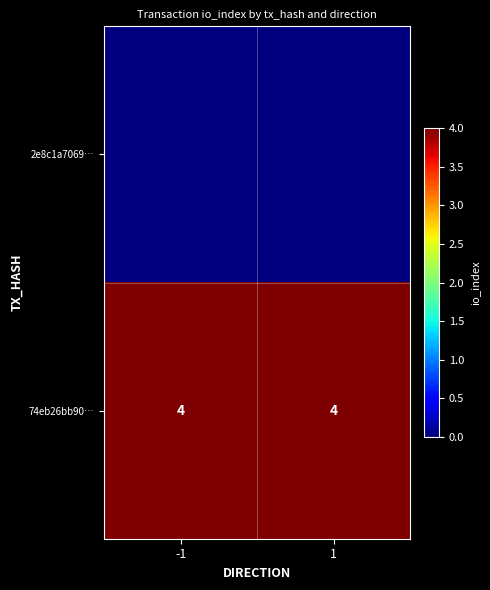

Is it true that 74eb26bb90… equals 4 at 1?

True